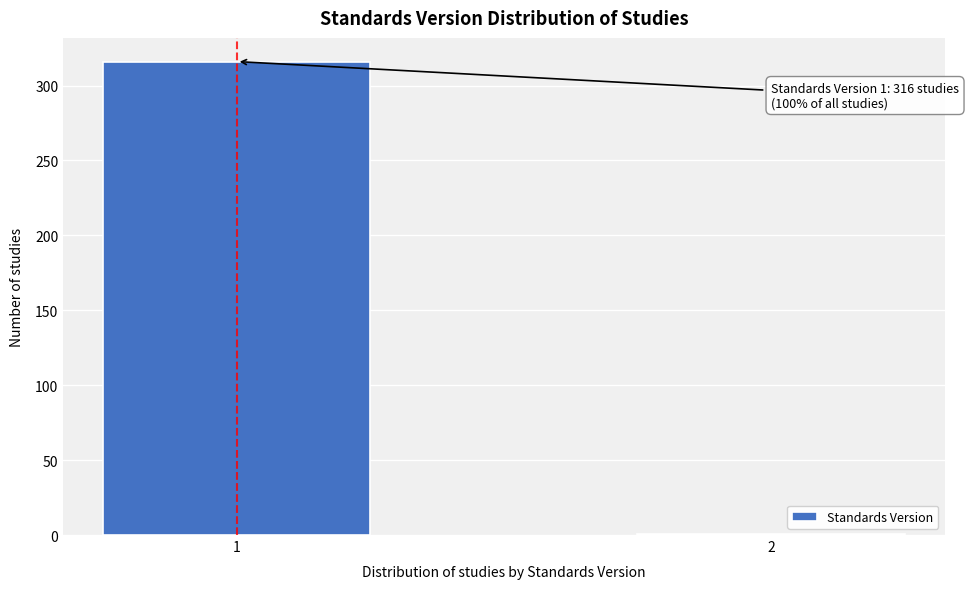

Reading right to left, extract all data points from this chart.

1	316